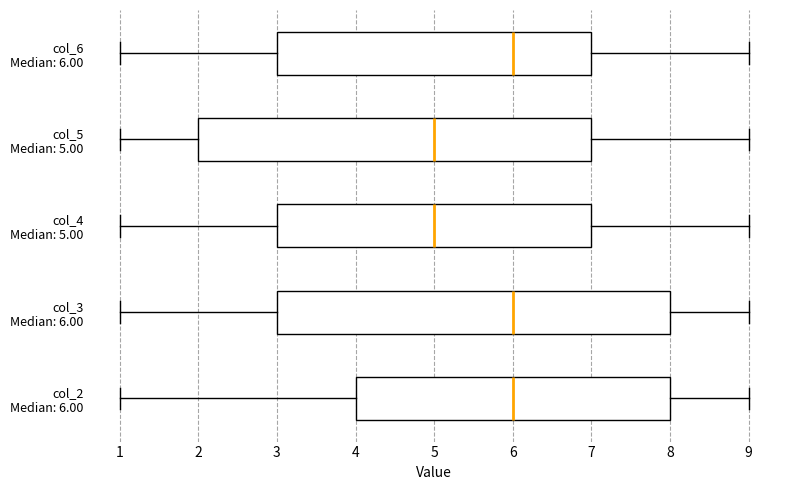

Reading bottom to top, transcribe this box plot: for each box, give where its median line is, the range the box spans, and where its two whiskers end, as read against the x-axis. The values are not printed on the chart, so give them approximately, as read against the axis.

col_2 Median: 6.00: median 6, box 4 to 8, whiskers 1 to 9
col_3 Median: 6.00: median 6, box 3 to 8, whiskers 1 to 9
col_4 Median: 5.00: median 5, box 3 to 7, whiskers 1 to 9
col_5 Median: 5.00: median 5, box 2 to 7, whiskers 1 to 9
col_6 Median: 6.00: median 6, box 3 to 7, whiskers 1 to 9